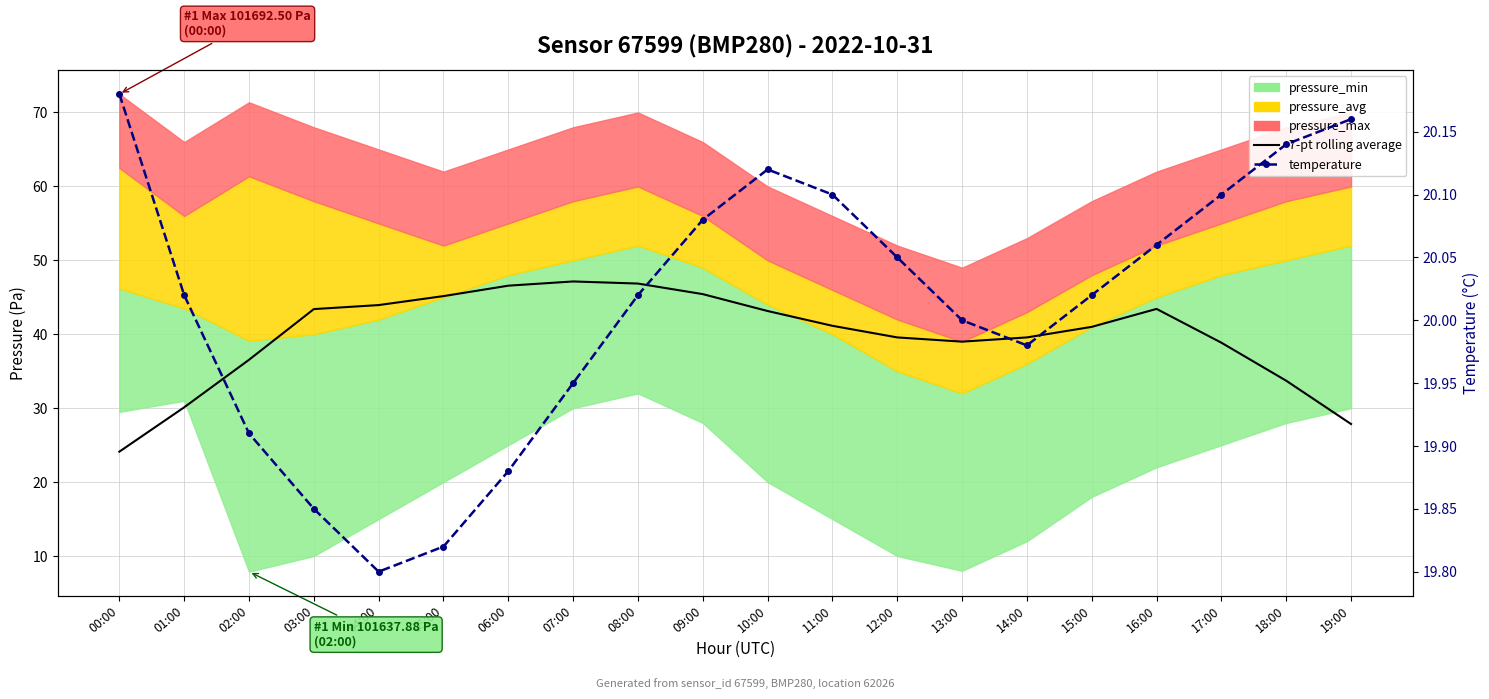

What is the maximum value shown in the chart?

47.1